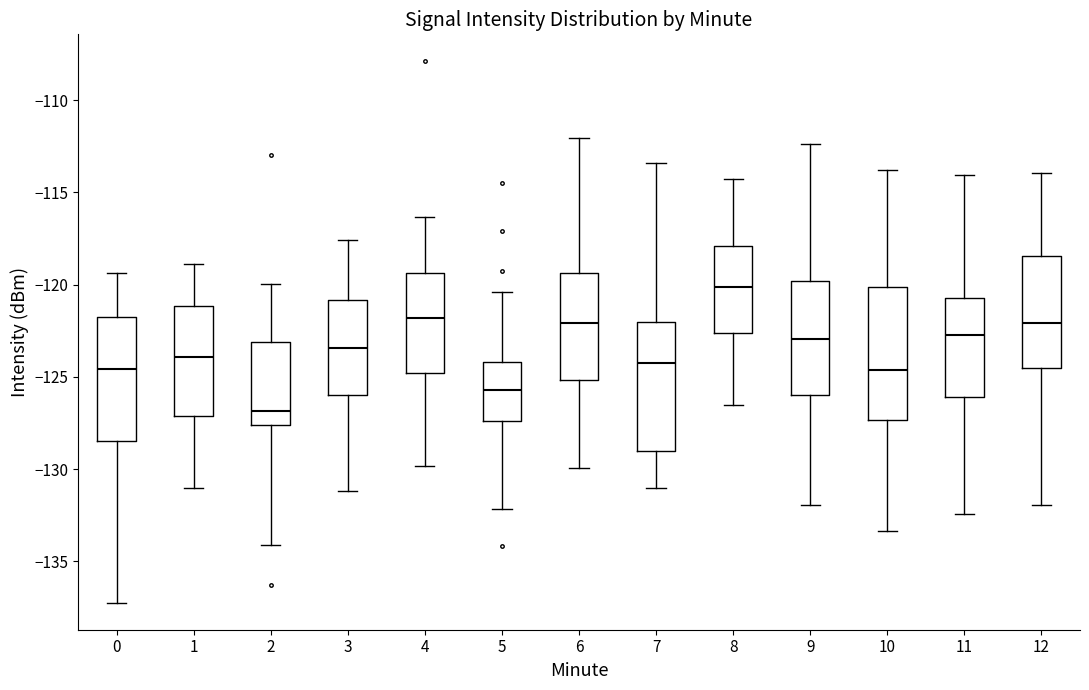

Which box has the lowest median line?

2